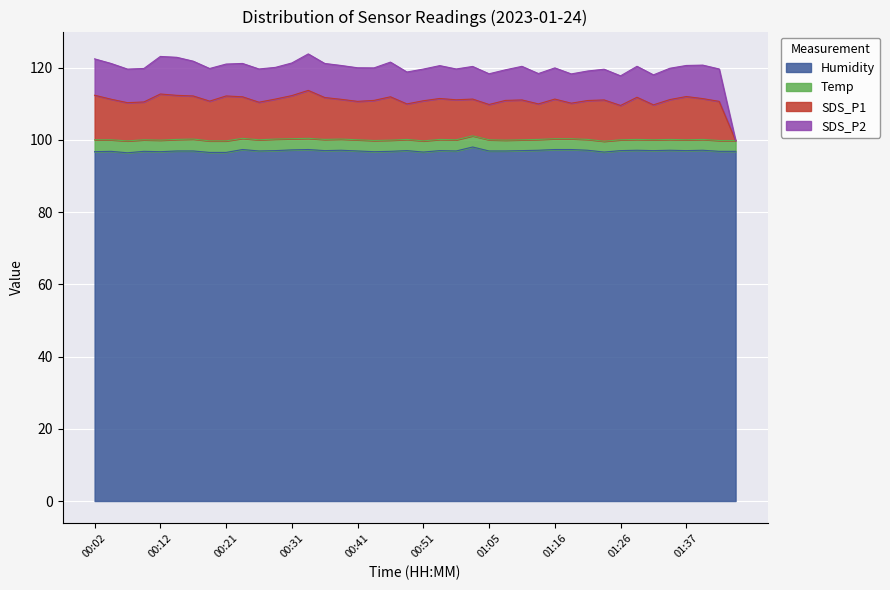

What is the minimum value for Humidity?

96.4